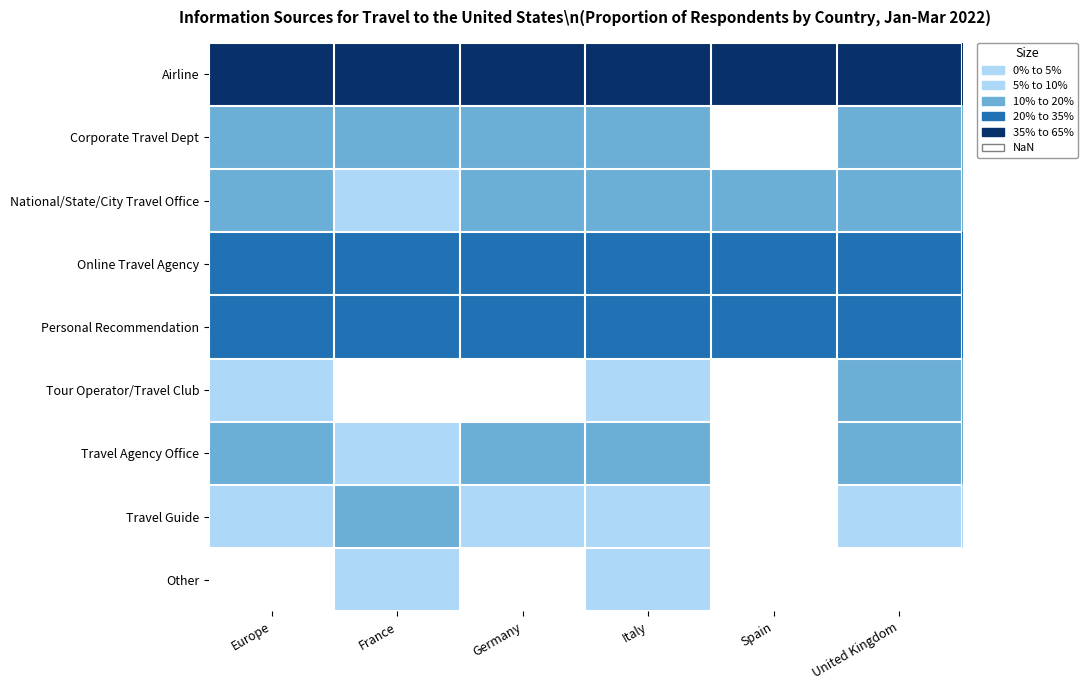

Reading left to right, transcribe all the data shown in this chart.

Airline: Europe=0.6	France=0.6	Germany=0.7	Italy=0.5	Spain=0.5	United Kingdom=0.6
Corporate Travel Dept: Europe=0.1	France=0.1	Germany=0.1	Italy=0.1	Spain=0.0	United Kingdom=0.1
National/State/City Travel Office: Europe=0.1	France=0.1	Germany=0.1	Italy=0.2	Spain=0.2	United Kingdom=0.1
Online Travel Agency: Europe=0.3	France=0.2	Germany=0.3	Italy=0.3	Spain=0.3	United Kingdom=0.3
Personal Recommendation: Europe=0.2	France=0.3	Germany=0.2	Italy=0.2	Spain=0.2	United Kingdom=0.2
Tour Operator/Travel Club: Europe=0.1	France=0.0	Germany=0.0	Italy=0.1	Spain=0.0	United Kingdom=0.1
Travel Agency Office: Europe=0.1	France=0.1	Germany=0.1	Italy=0.2	Spain=0.0	United Kingdom=0.1
Travel Guide: Europe=0.1	France=0.1	Germany=0.1	Italy=0.1	Spain=0.0	United Kingdom=0.1
Other: Europe=0.0	France=0.1	Germany=0.0	Italy=0.1	Spain=0.0	United Kingdom=0.0